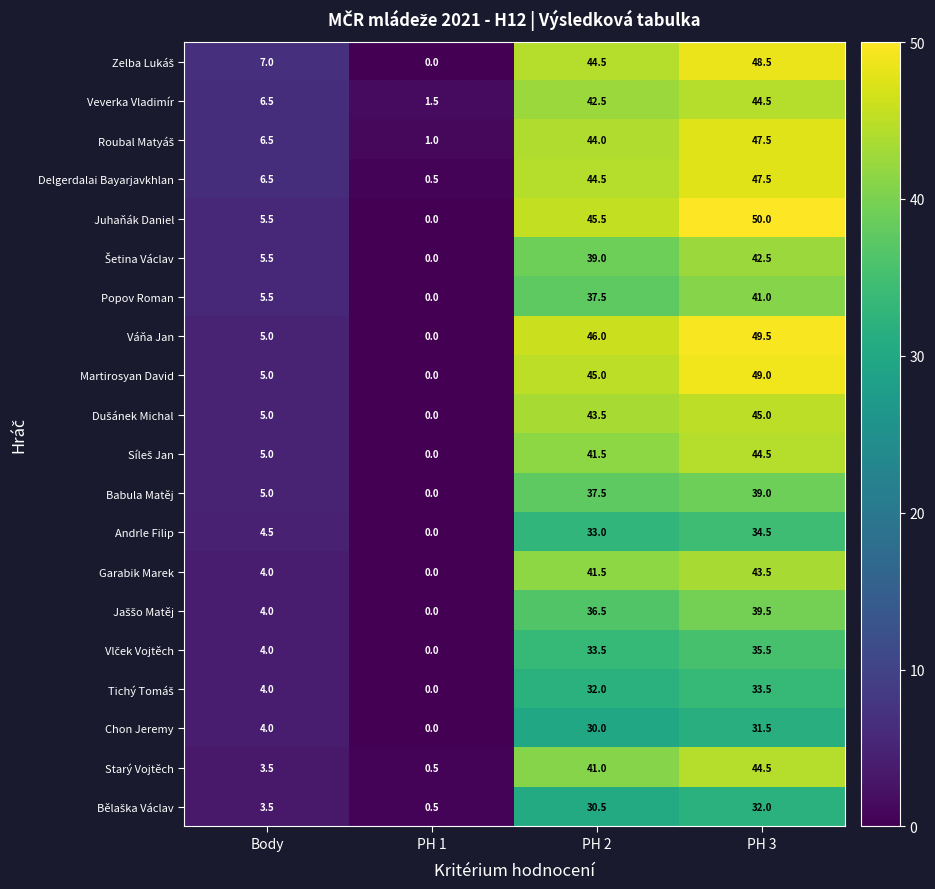

At which label does Juhaňák Daniel first exceed 45?

PH 2